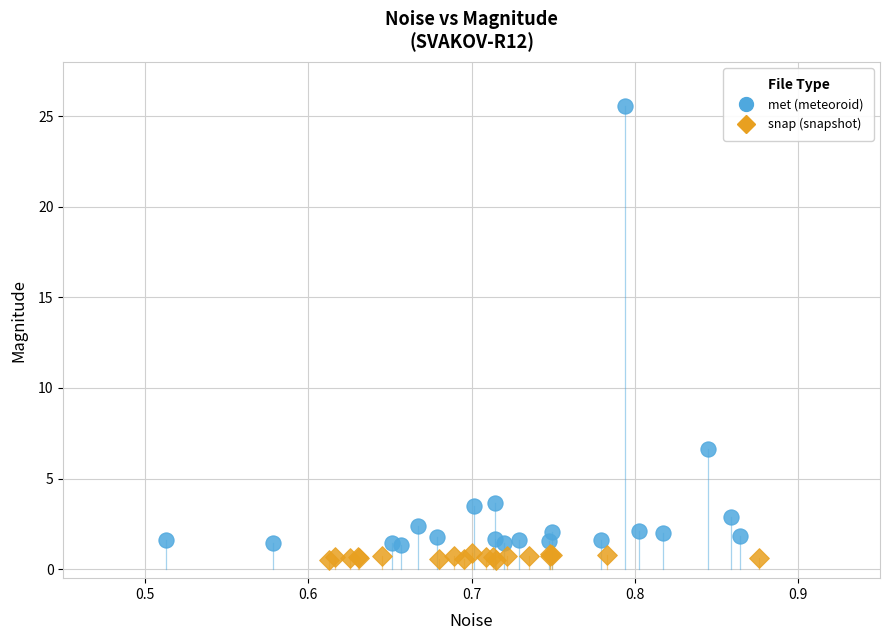

What are all the series names shown in the legend?

met (meteoroid), snap (snapshot)